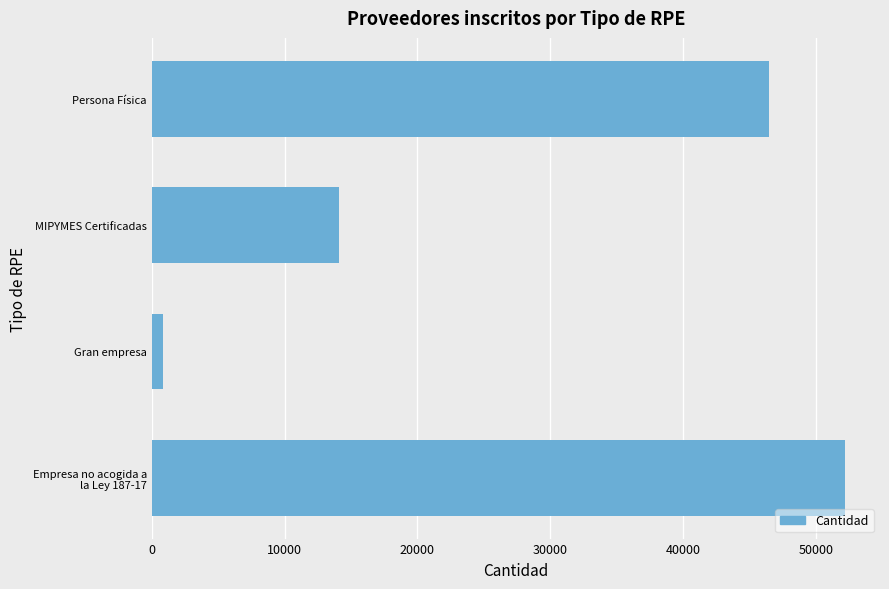

What is the approximate value at Persona Física?

46463